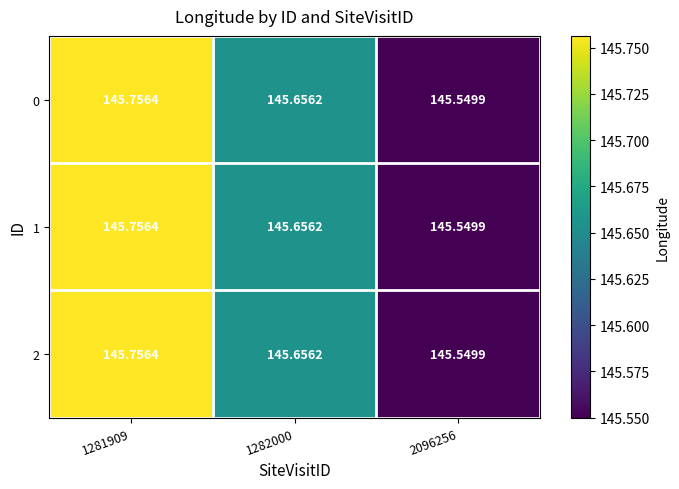

Is the value of 0 at 1281909 greater than the value of 2 at 2096256?

Yes